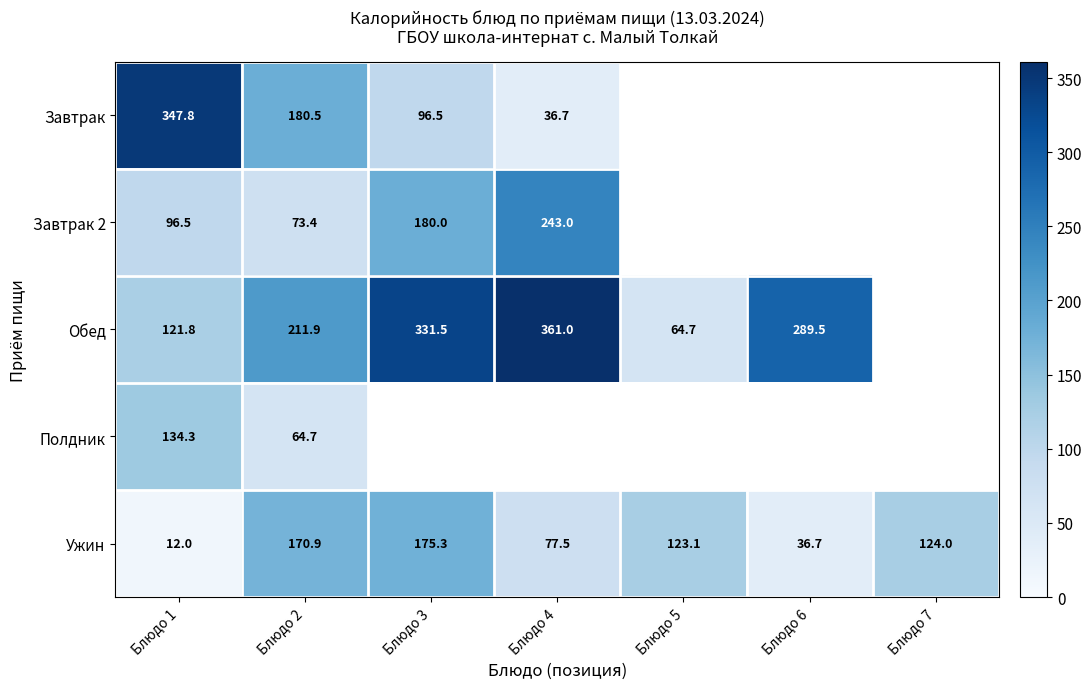

At which label is Завтрак closest to 192?

Блюдо 2